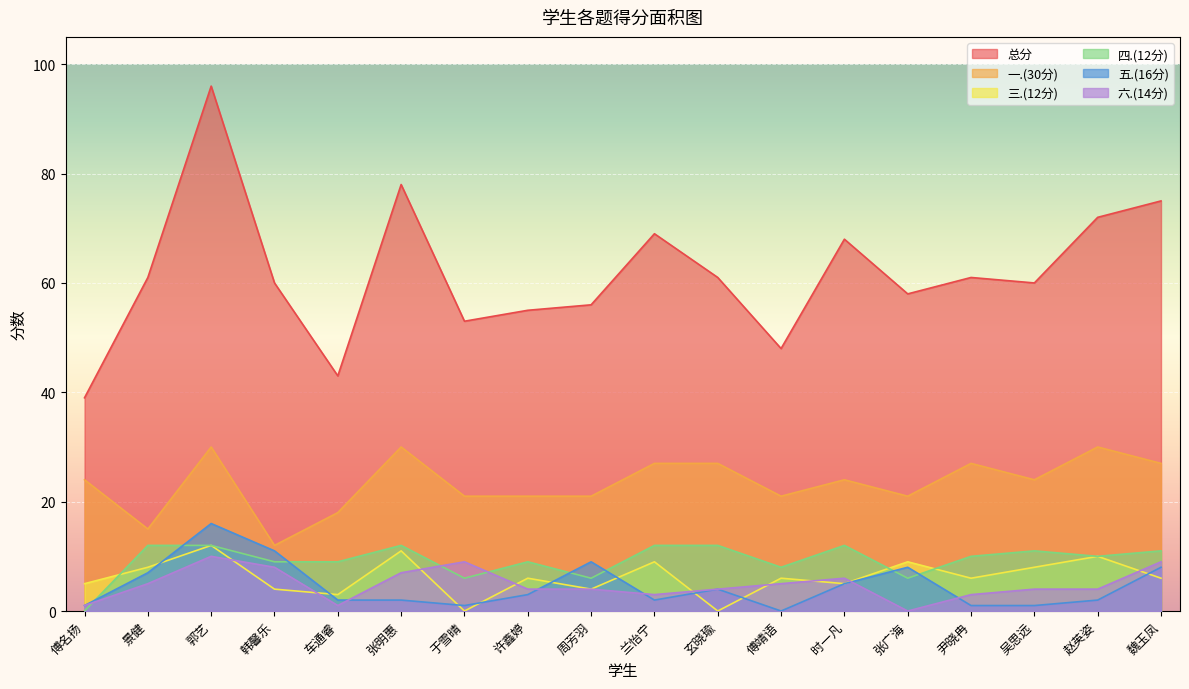

What is the difference between the maximum and second lowest values in the 一.(30分) series?

15